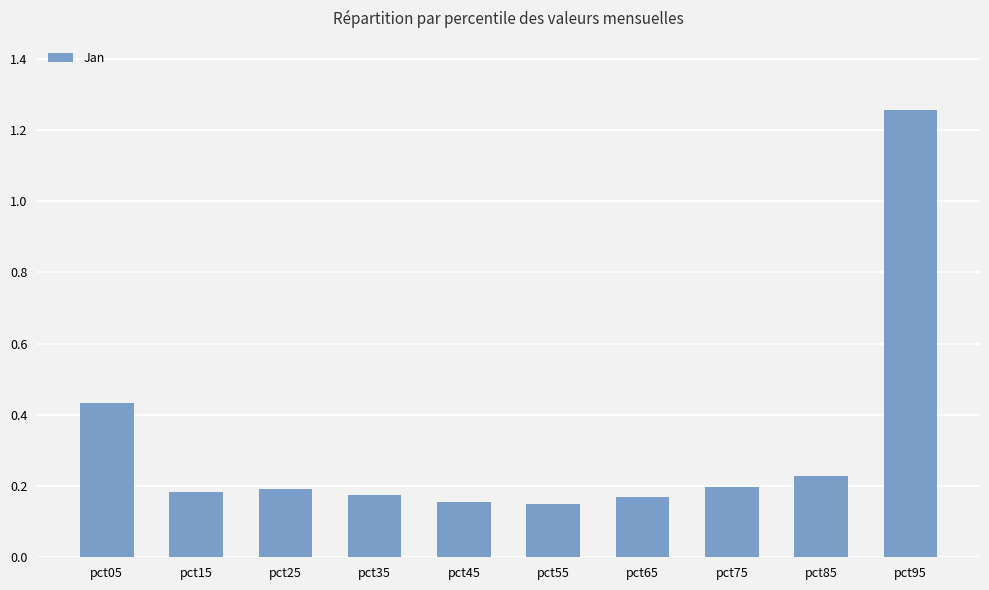

What is the average value?

0.3